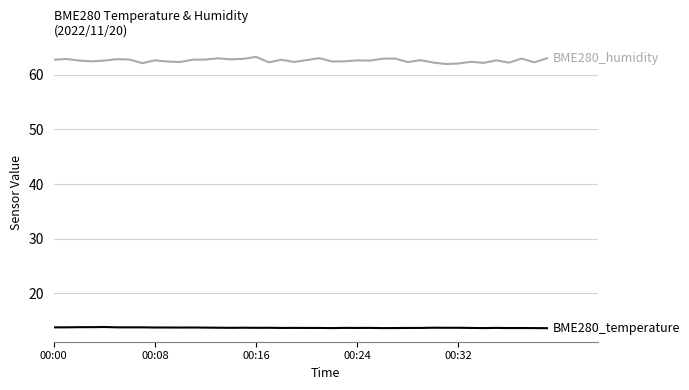

What is the maximum value shown in the chart?

63.3